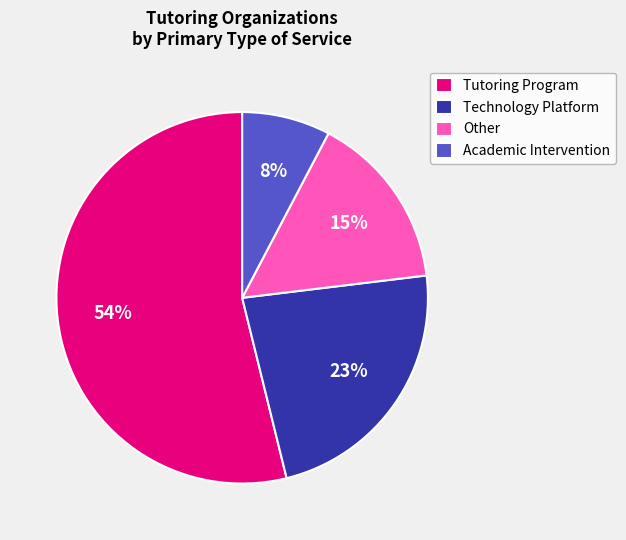

Do Academic Intervention and Technology Platform together represent more than half of the pie?

No